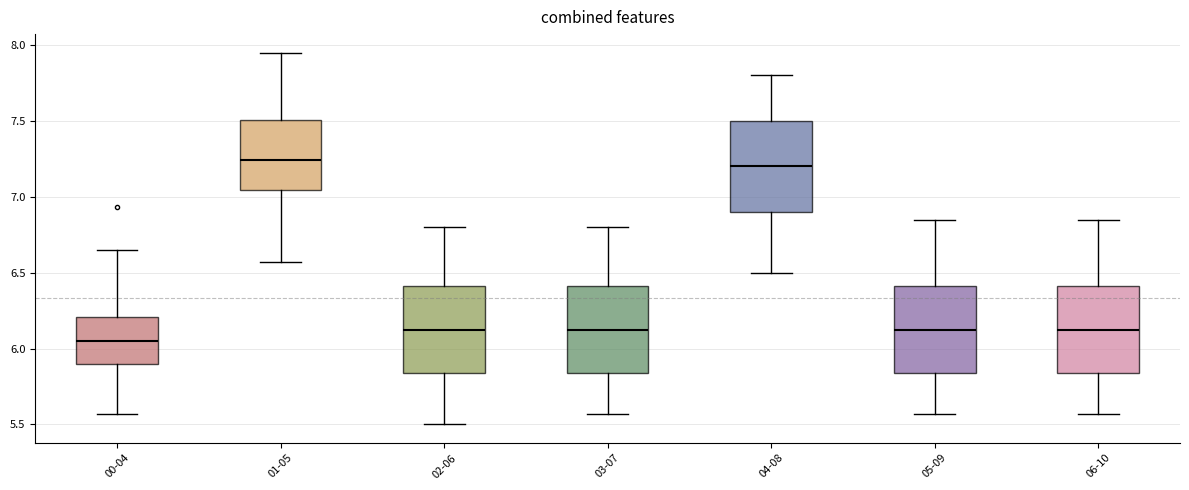

Reading left to right, transcribe this box plot: for each box, give where its median line is, the range the box spans, and where its two whiskers end, as read against the y-axis. The values are not printed on the chart, so give them approximately, as read against the axis.

00-04: median 6.05, box 5.90 to 6.20, whiskers 5.55 to 6.65
01-05: median 7.25, box 7.05 to 7.50, whiskers 6.55 to 7.95
02-06: median 6.15, box 5.85 to 6.40, whiskers 5.50 to 6.80
03-07: median 6.15, box 5.85 to 6.40, whiskers 5.55 to 6.80
04-08: median 7.20, box 6.90 to 7.50, whiskers 6.50 to 7.80
05-09: median 6.15, box 5.85 to 6.40, whiskers 5.55 to 6.85
06-10: median 6.15, box 5.85 to 6.40, whiskers 5.55 to 6.85